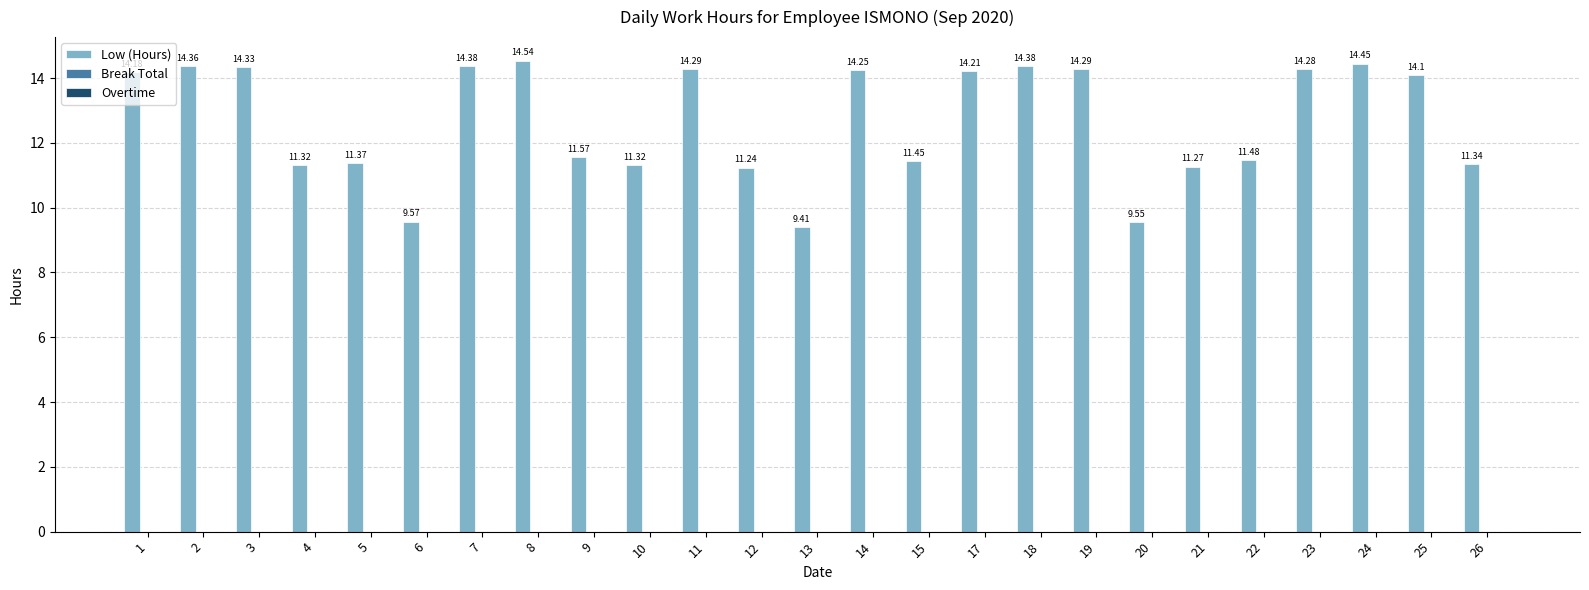

What is the average value?

12.7